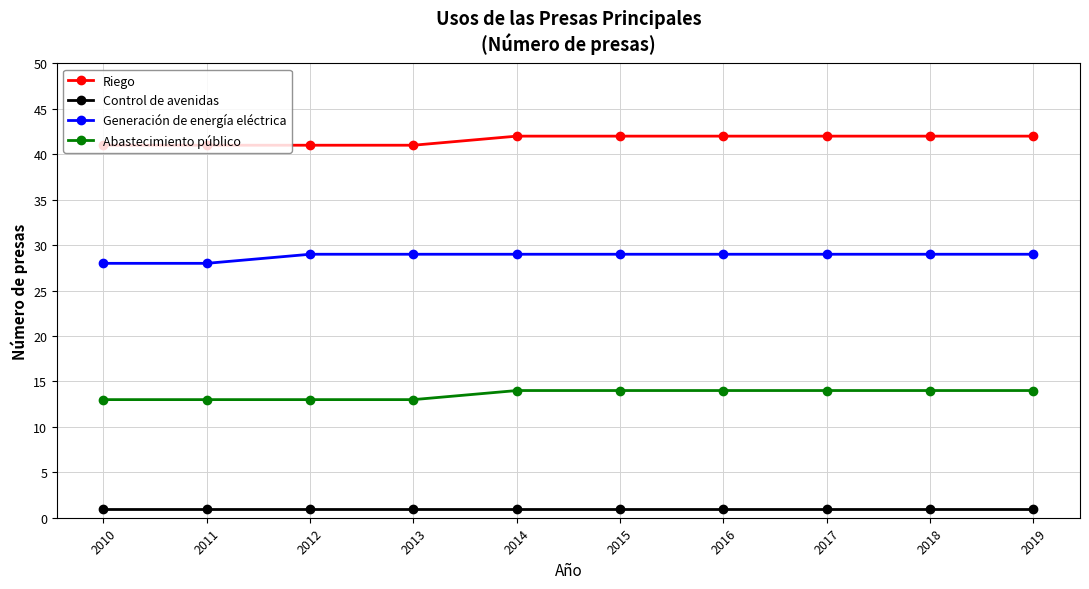

How many distinct data groups are displayed?

4